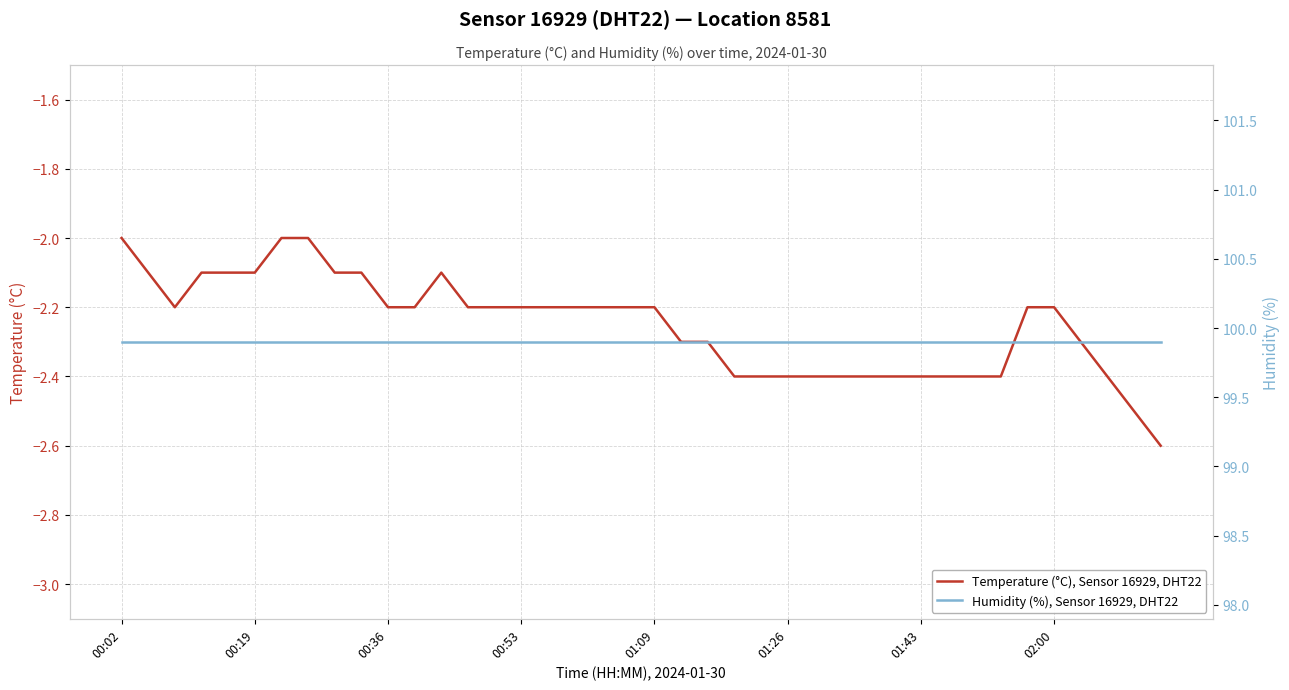

List the series in order of their peak value, lowest first.

Temperature (°C), Sensor 16929, DHT22, Humidity (%), Sensor 16929, DHT22